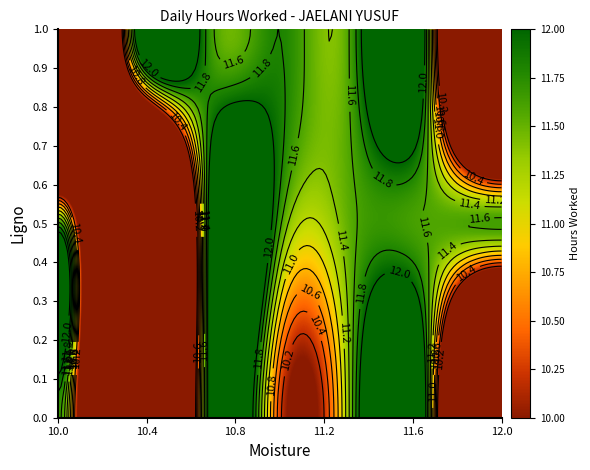

At how many categories does at least one series exceed 7?

16